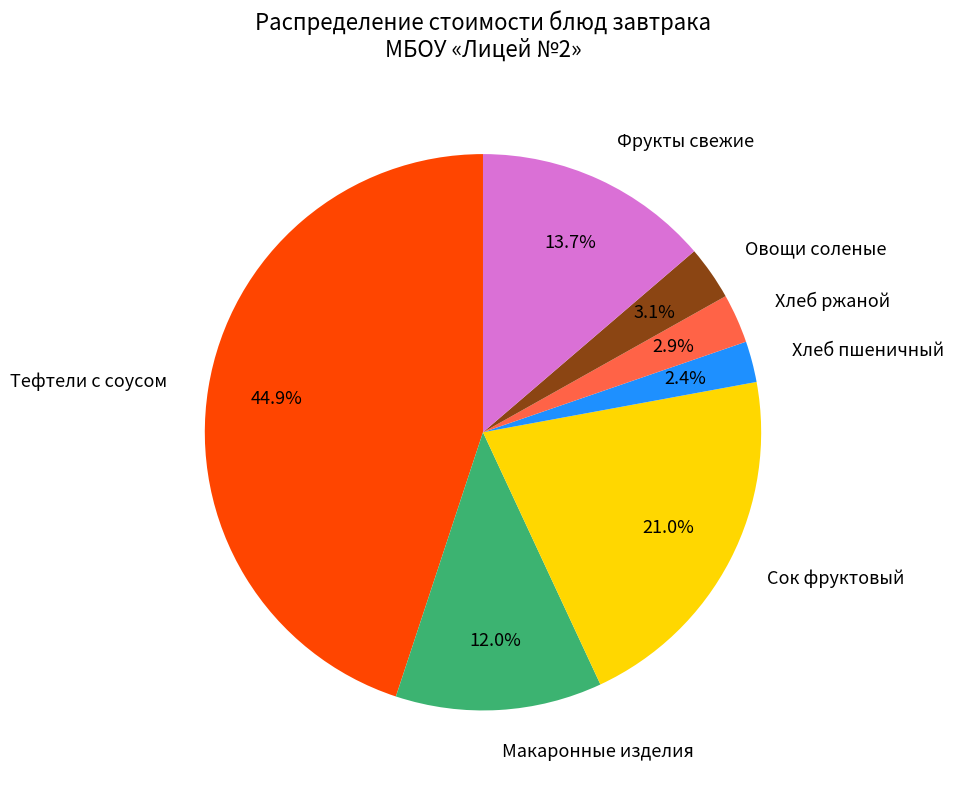

Is it true that Тефтели с соусом is 45% of the pie?

True